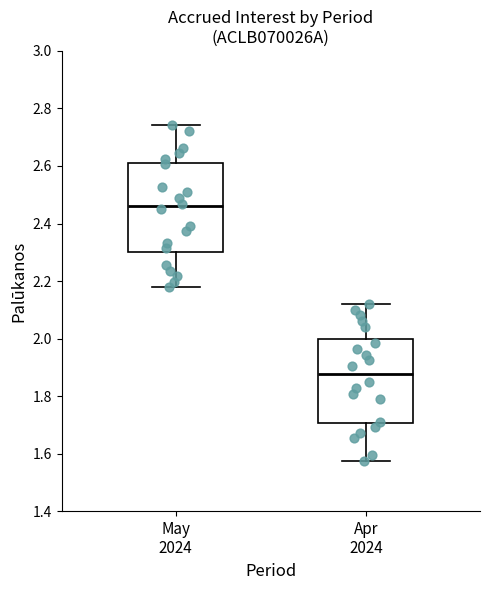

Which box's median line is the lowest?

Apr 2024